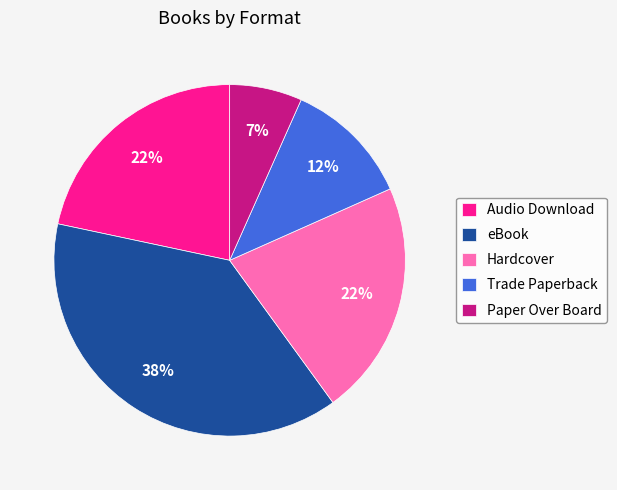

What is the largest slice in the pie chart?

eBook